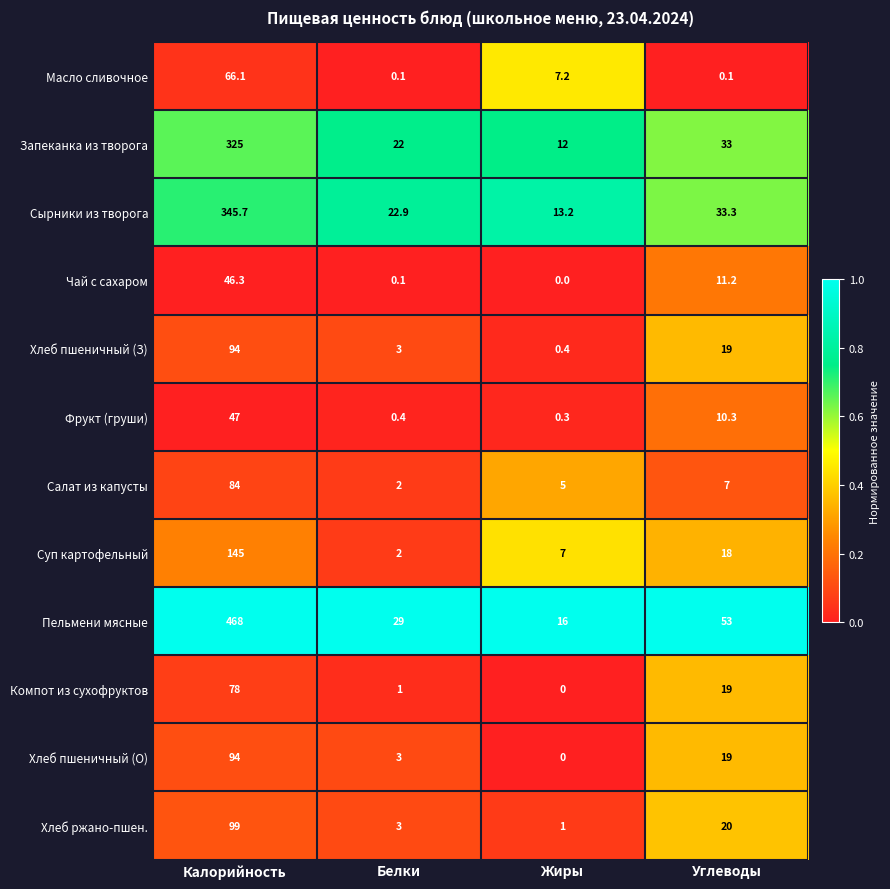

What is the total value across all series at Жиры?

62.1